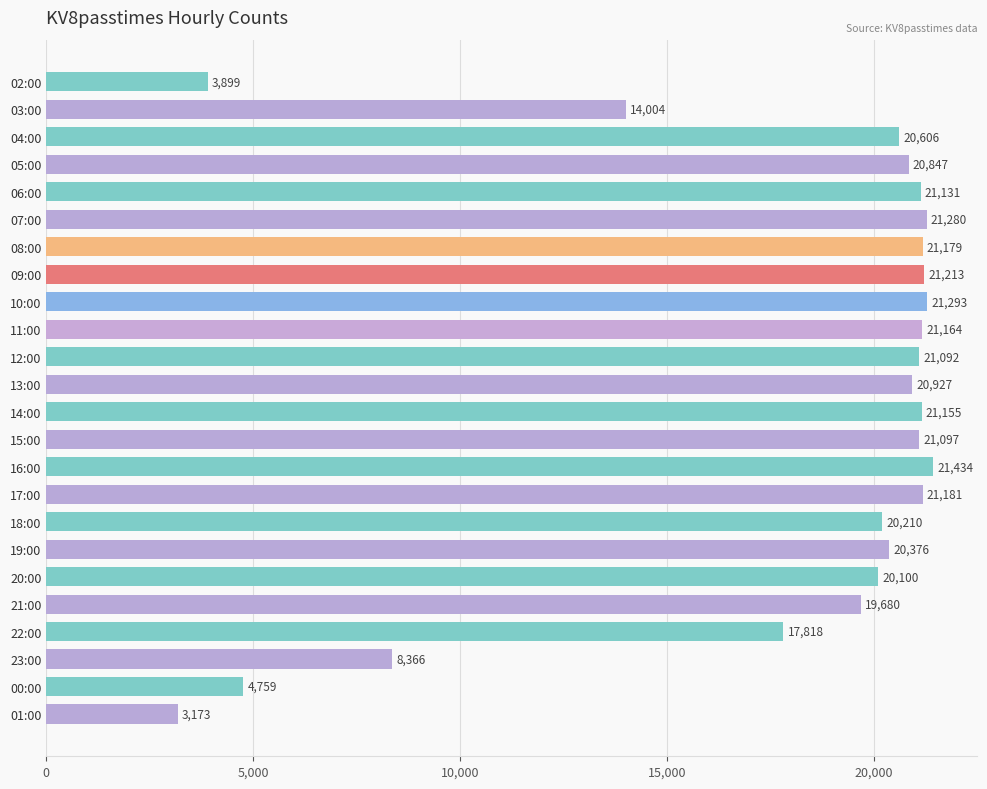

The value at 11:00 is 21164. True or false?

True